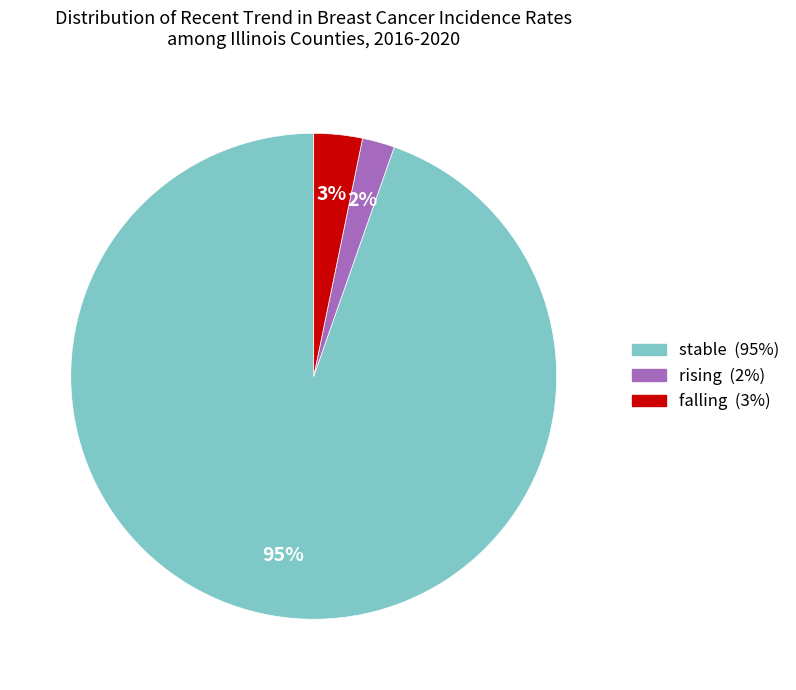

Does rising account for over 50% of the chart?

No